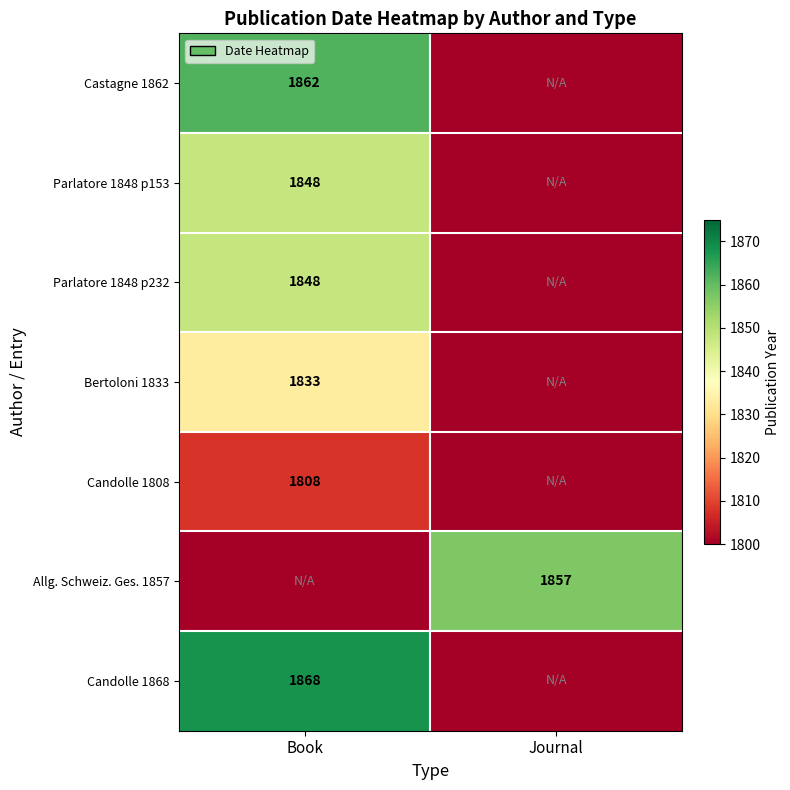

The Parlatore 1848 p232 series shows 2969 at Book. True or false?

False